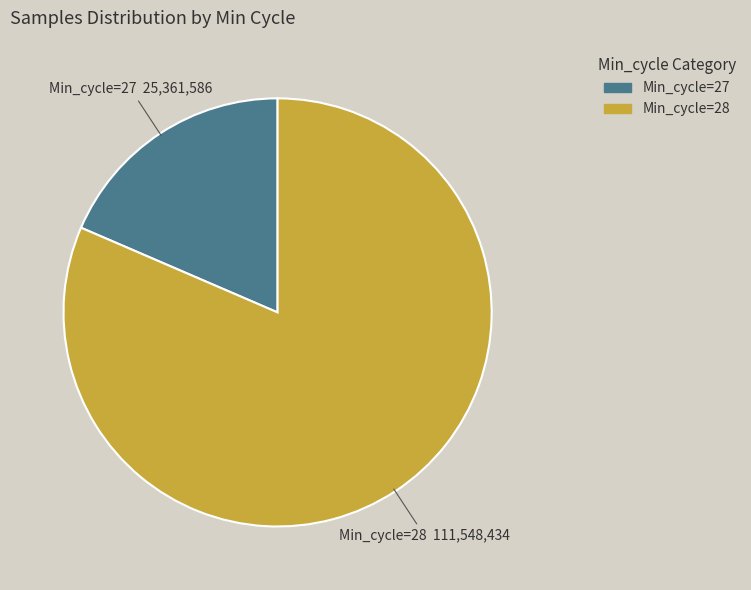

Does any single category account for the majority?

Yes